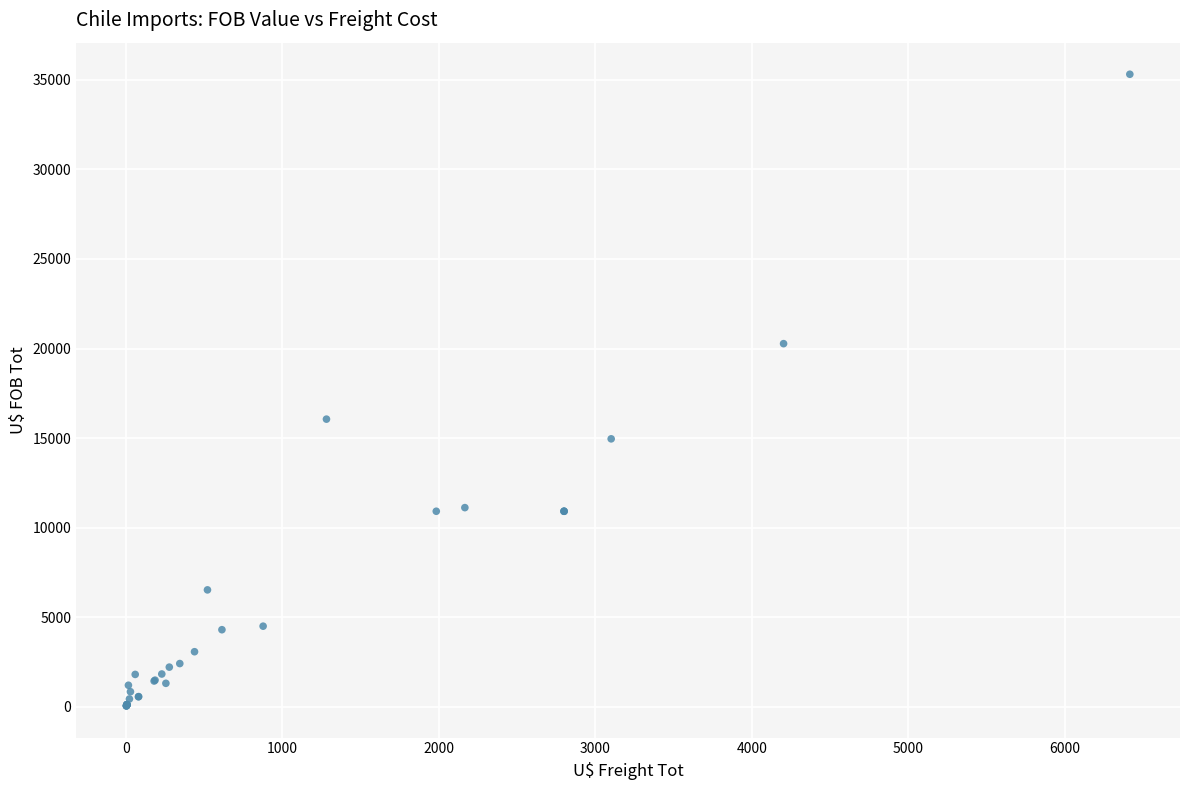

What Y value in the scatter plot is closest to 17677?

16057.4